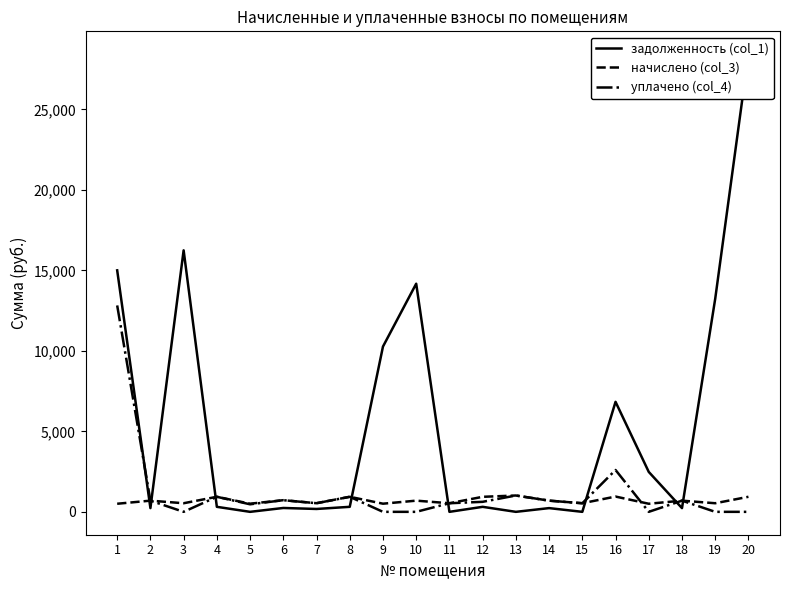

True or false: начислено (col_3) and уплачено (col_4) cross at least once.

True